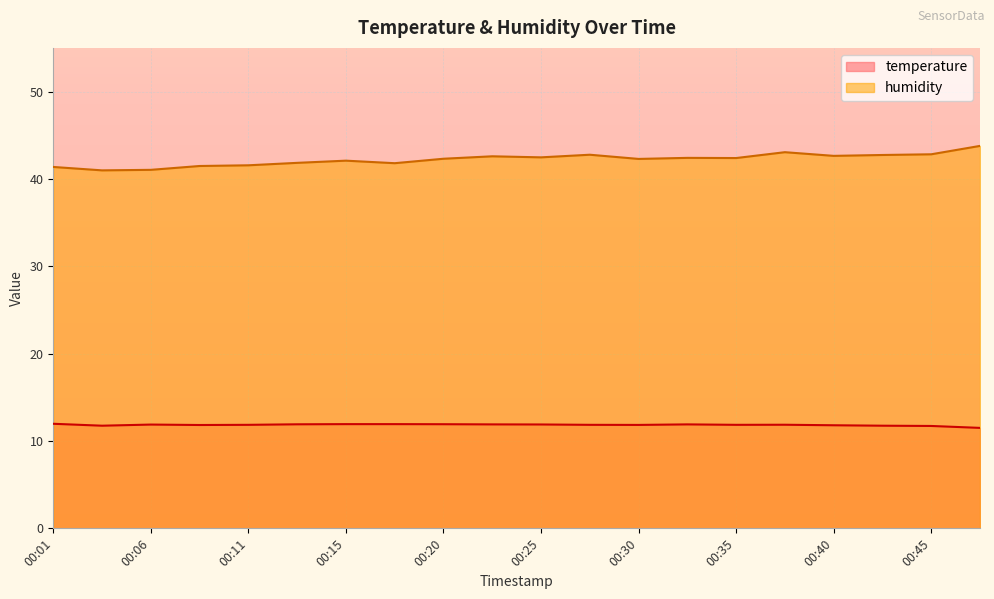

Reading right to left, what are all the values shown in this chart?

temperature: 00:47=11.5	00:45=11.7	00:43=11.8	00:40=11.8	00:38=11.9	00:35=11.8	00:33=11.9	00:30=11.8	00:28=11.8	00:25=11.9	00:23=11.9	00:20=11.9	00:18=11.9	00:15=11.9	00:13=11.9	00:11=11.8	00:08=11.8	00:06=11.9	00:03=11.8	00:01=12.0
humidity: 00:47=43.8	00:45=42.8	00:43=42.7	00:40=42.6	00:38=43.1	00:35=42.4	00:33=42.4	00:30=42.3	00:28=42.8	00:25=42.5	00:23=42.6	00:20=42.3	00:18=41.8	00:15=42.1	00:13=41.8	00:11=41.6	00:08=41.5	00:06=41.0	00:03=41.0	00:01=41.4